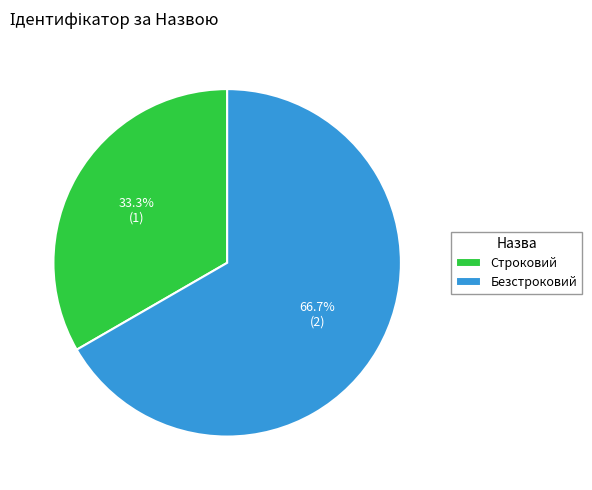

To the nearest percent, what percentage of the pie is Безстроковий?

67%